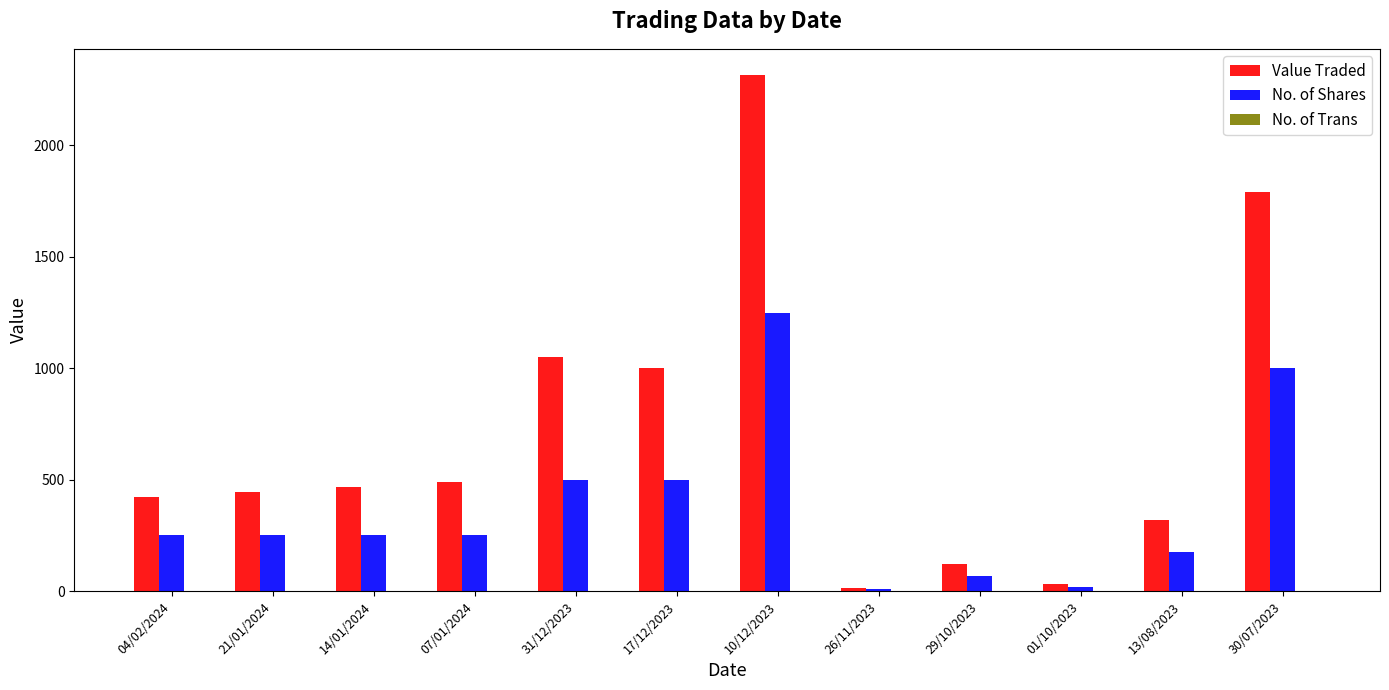

Which series has the widest spread of values?

Value Traded